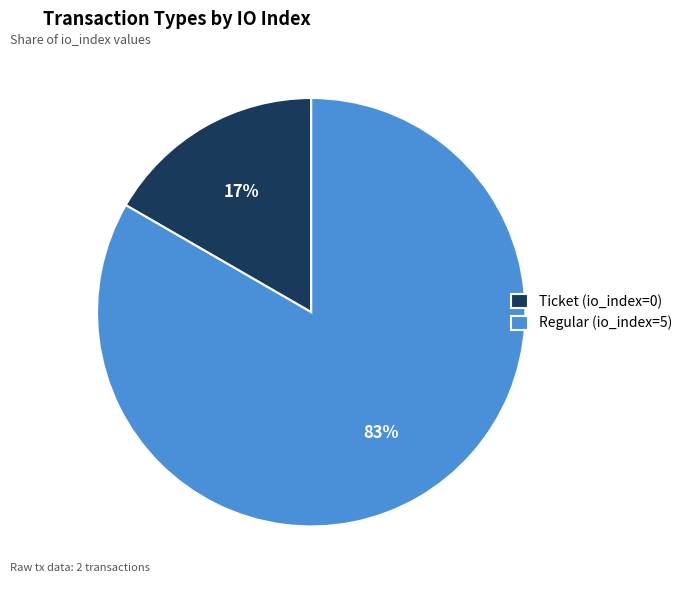

Which has a higher value, Regular (io_index=5) or Ticket (io_index=0)?

Regular (io_index=5)